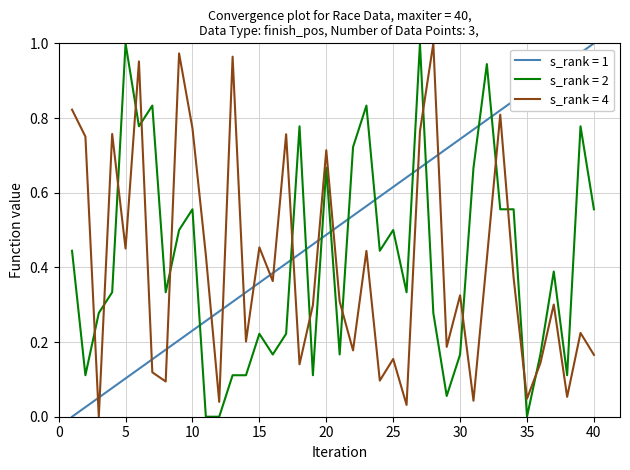

Count the number of data series in this chart.

3